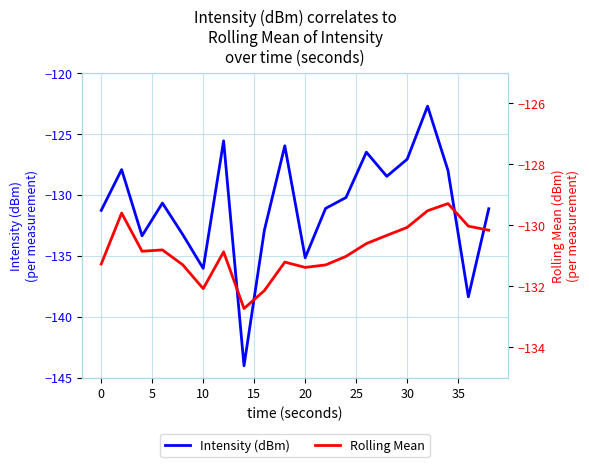

What is the highest value of the Intensity (dBm) series?

-122.7